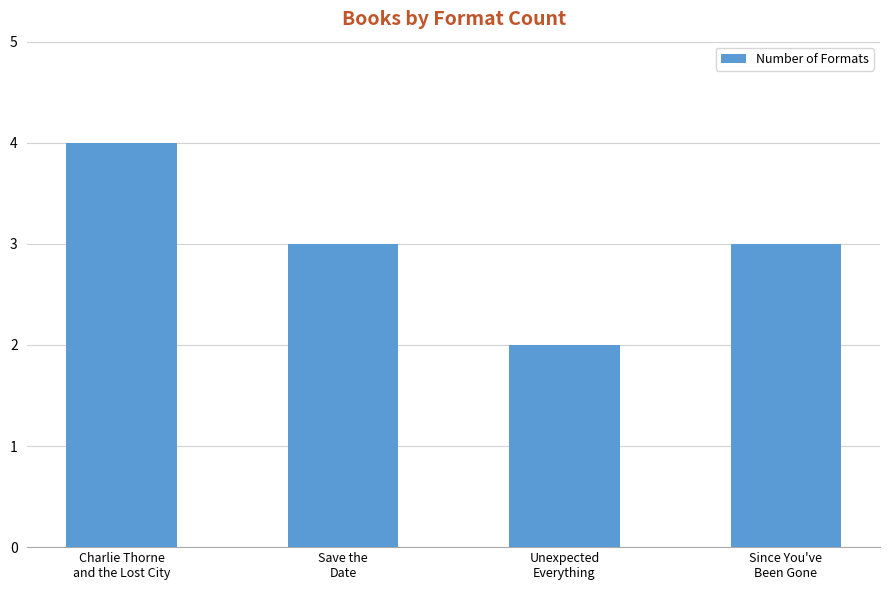

What is the label of the 2nd bar from the right?

Unexpected
Everything